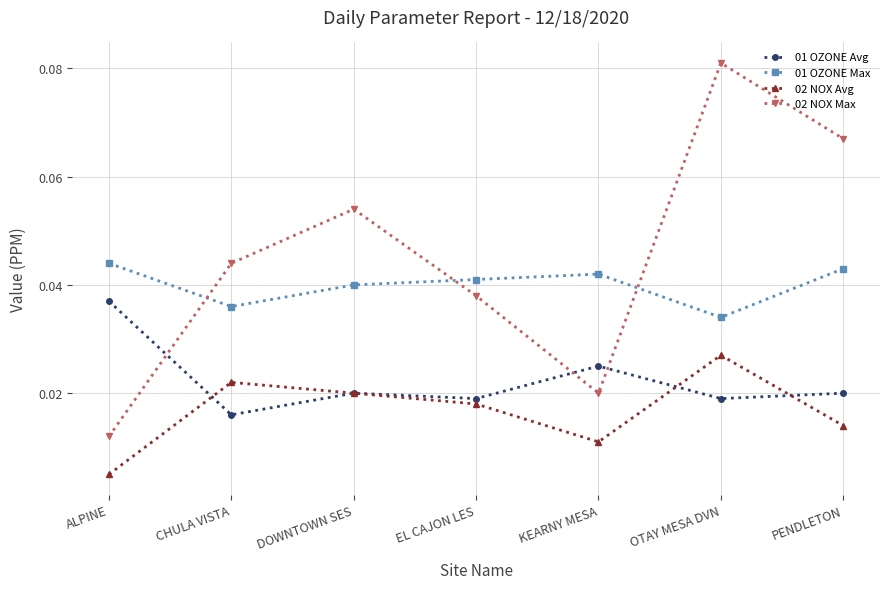

How many lines are shown in the chart?

4